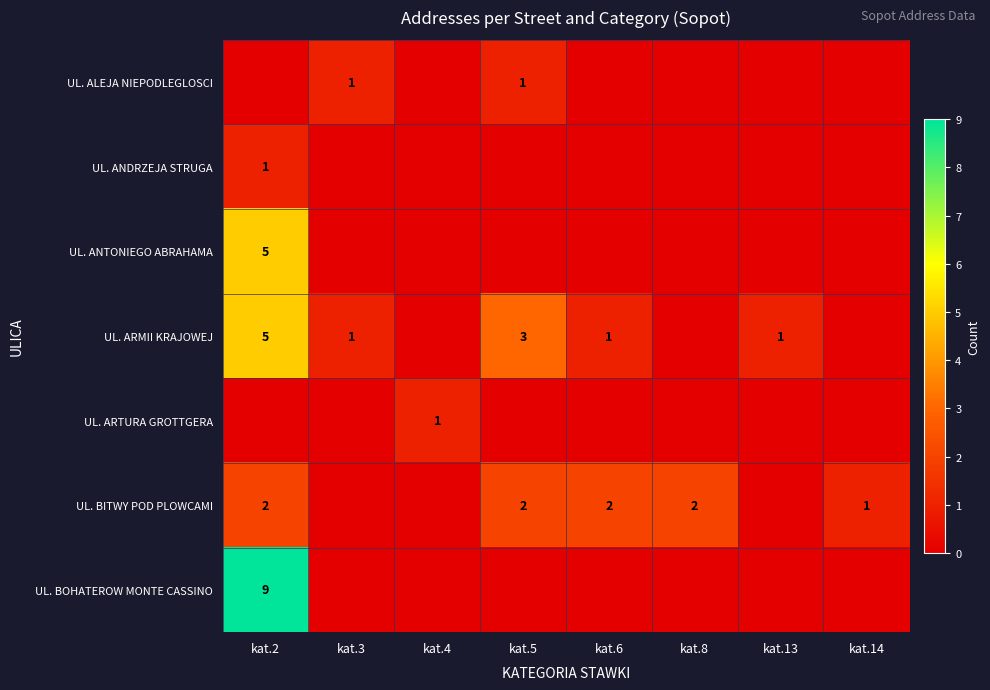

True or false: UL. ARMII KRAJOWEJ has a value of 1 at kat.6.

True